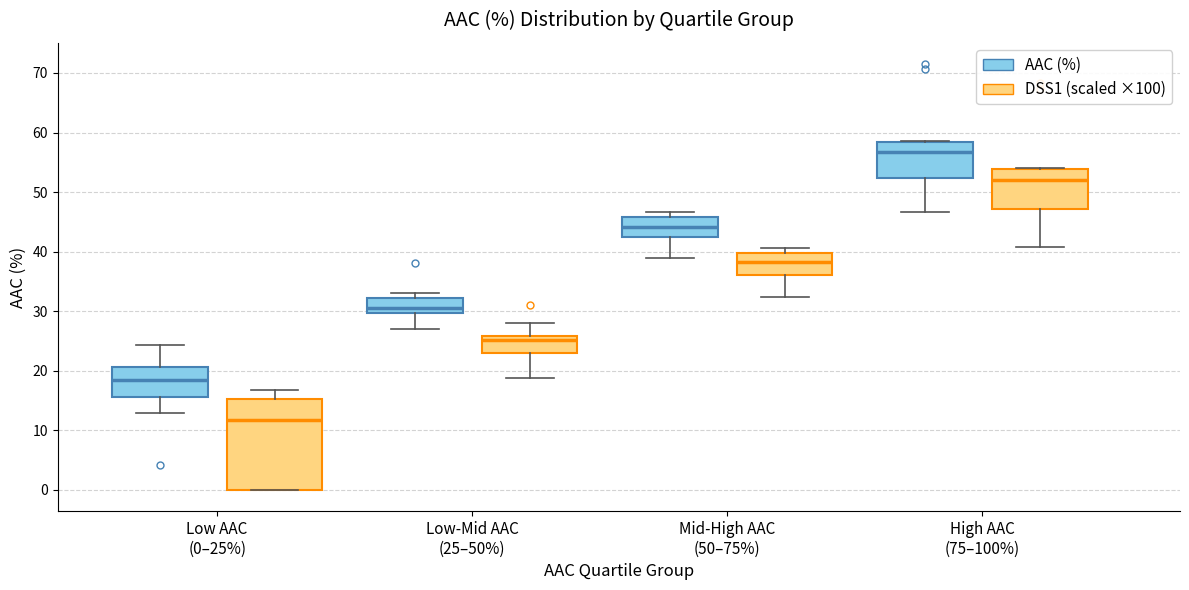

Reading left to right, transcribe this box plot: for each box, give where its median line is, the range the box spans, and where its two whiskers end, as read against the y-axis. The values are not printed on the chart, so give them approximately, as read against the axis.

Low AAC (0–25%) (AAC (%)): median 18, box 16 to 21, whiskers 13 to 24
Low AAC (0–25%) (DSS1 (scaled ×100)): median 12, box 0 to 15, whiskers 0 to 17
Low-Mid AAC (25–50%) (AAC (%)): median 31, box 30 to 32, whiskers 27 to 33
Low-Mid AAC (25–50%) (DSS1 (scaled ×100)): median 25, box 23 to 26, whiskers 19 to 28
Mid-High AAC (50–75%) (AAC (%)): median 44, box 42 to 46, whiskers 39 to 47
Mid-High AAC (50–75%) (DSS1 (scaled ×100)): median 38, box 36 to 40, whiskers 32 to 41
High AAC (75–100%) (AAC (%)): median 57, box 52 to 58, whiskers 47 to 59
High AAC (75–100%) (DSS1 (scaled ×100)): median 52, box 47 to 54, whiskers 41 to 54